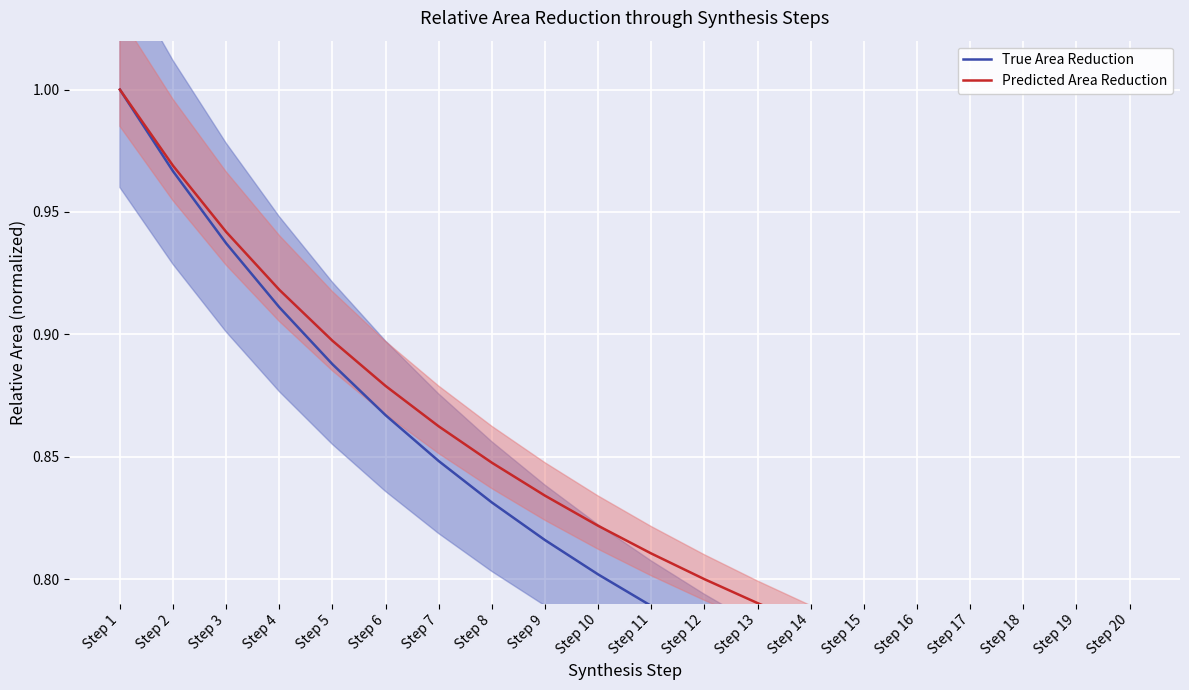

Is it true that True Area Reduction equals 0.7 at Step 15?

True